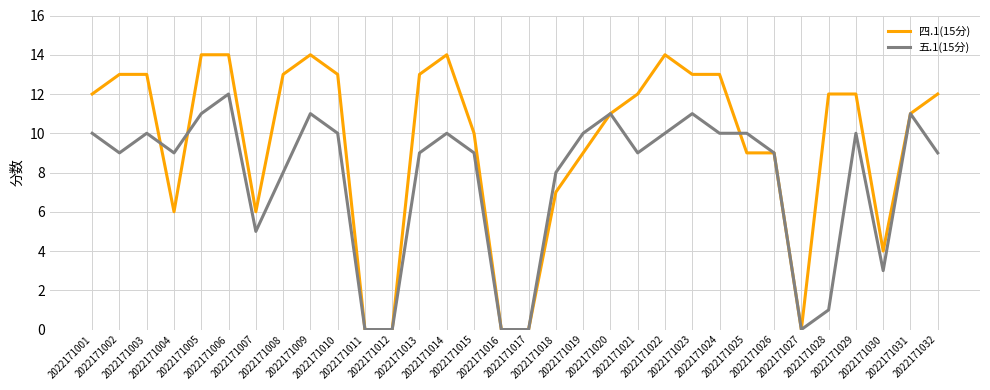

The 五.1(15分) series shows 11 at 2022171031. True or false?

True